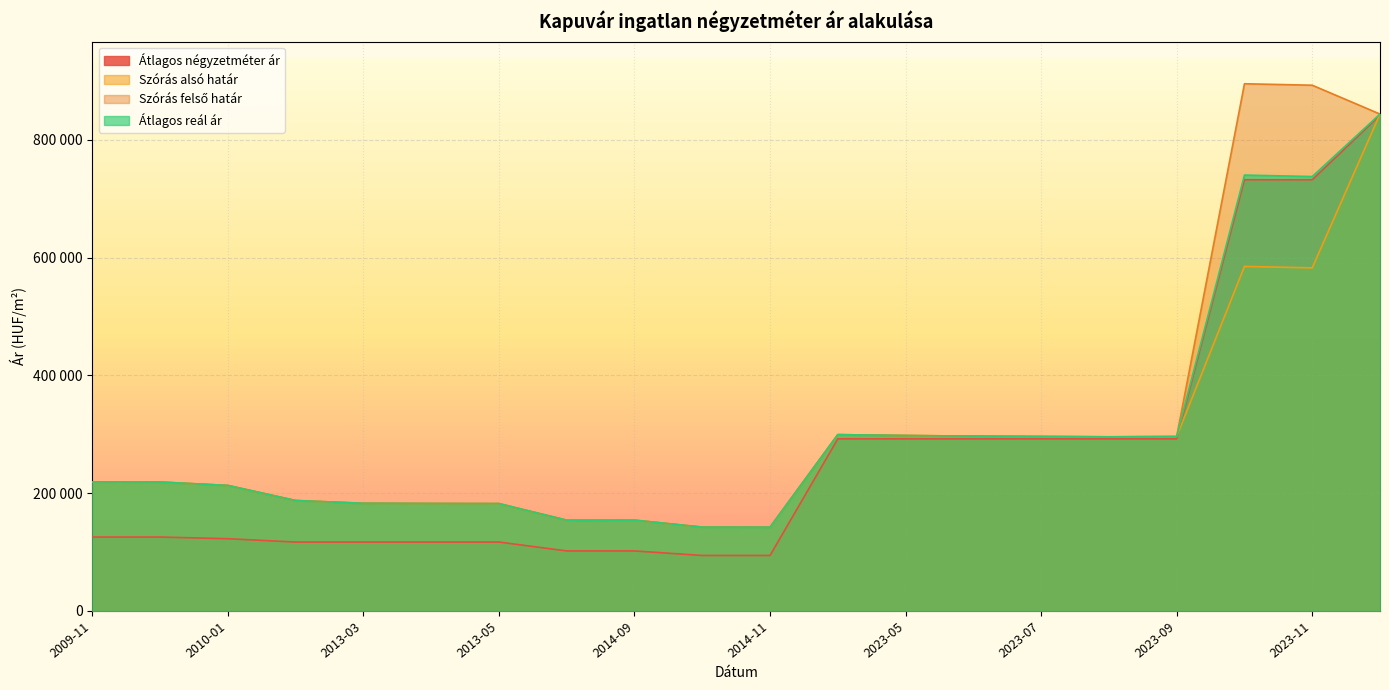

At which label is Átlagos négyzetméter ár closest to 468167?

2023-04